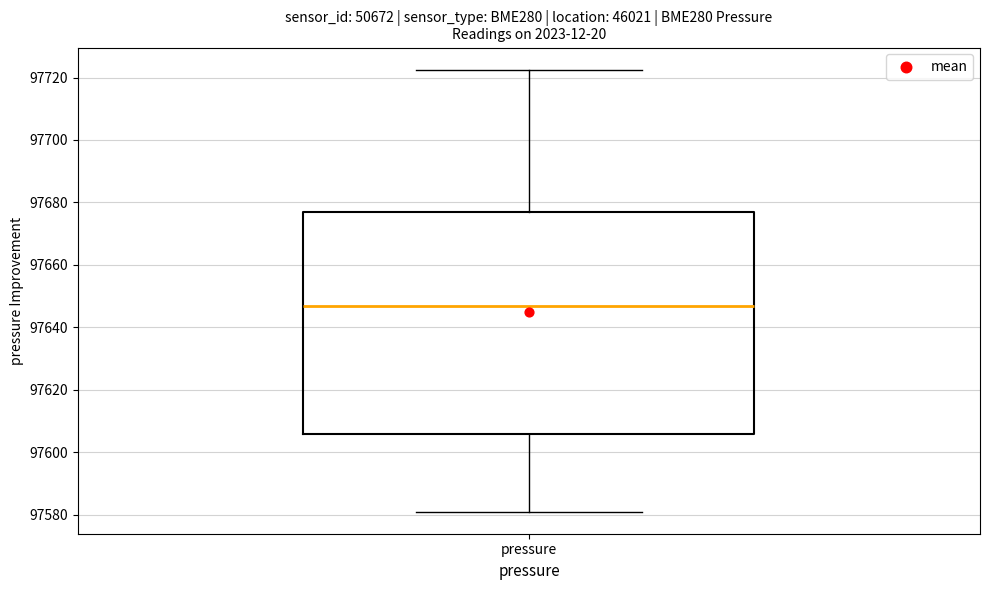

Where is the upper edge of the box for pressure on the y-axis? The values are not printed on the chart, so give them approximately, as read against the axis.

97676